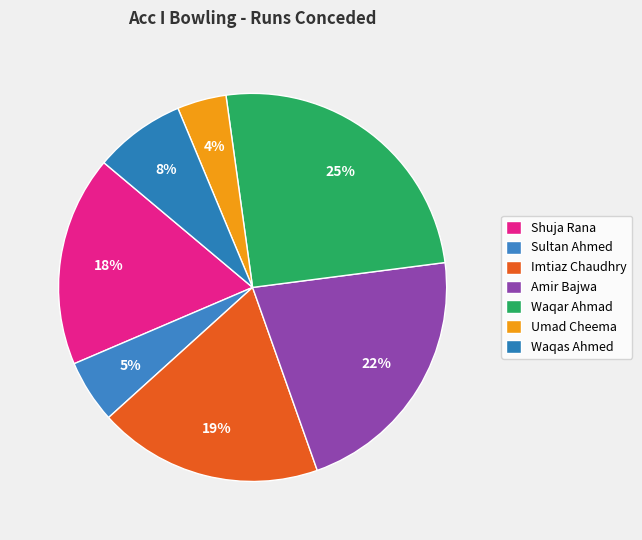

To the nearest percent, what percentage of the pie is Waqas Ahmed?

8%